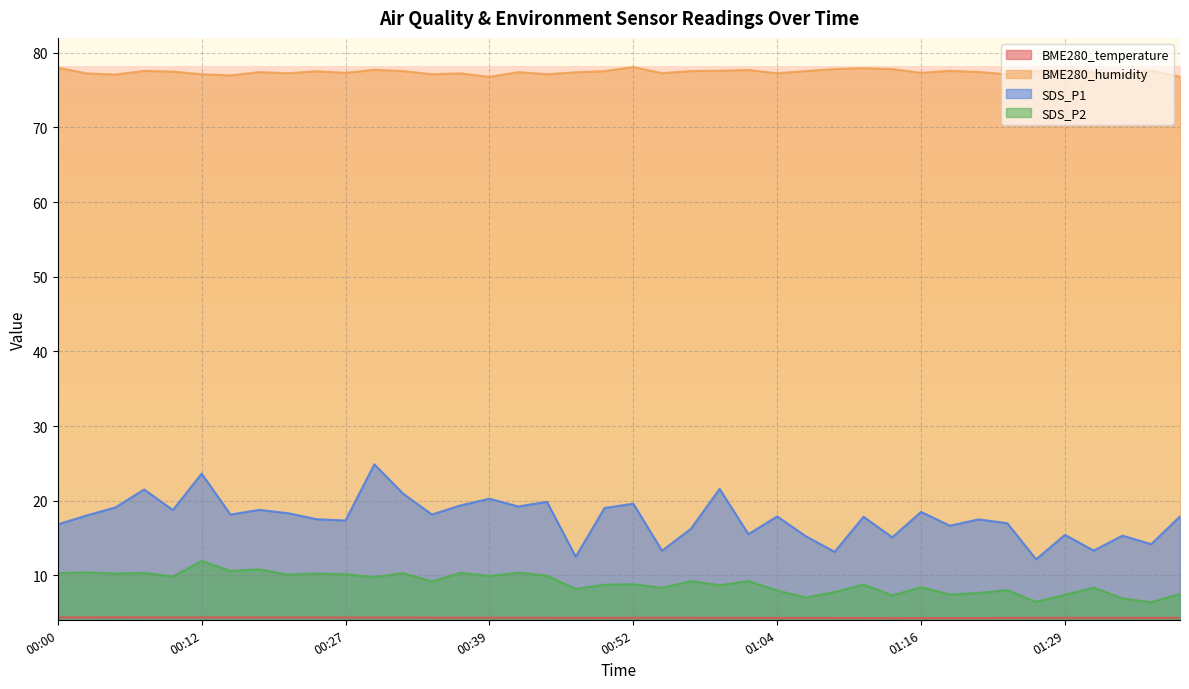

List the series in order of their peak value, highest first.

BME280_humidity, SDS_P1, SDS_P2, BME280_temperature